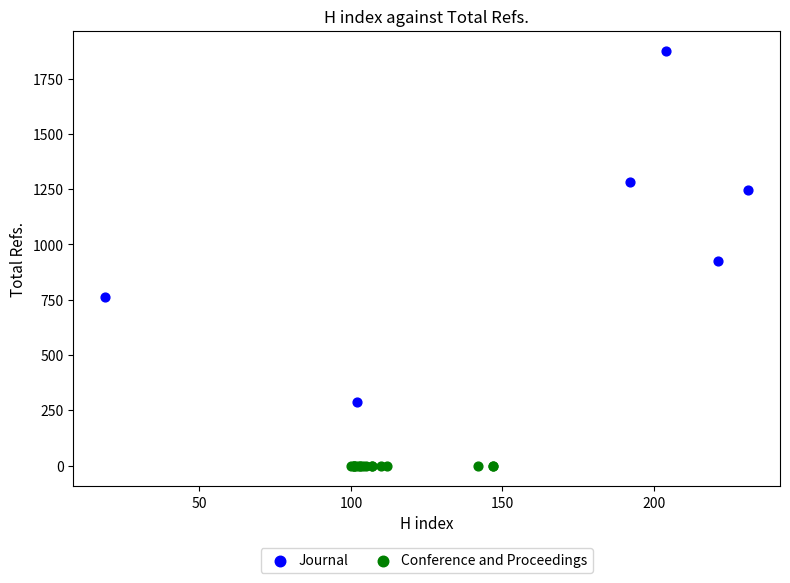

Which series contains the highest Y value?

Journal